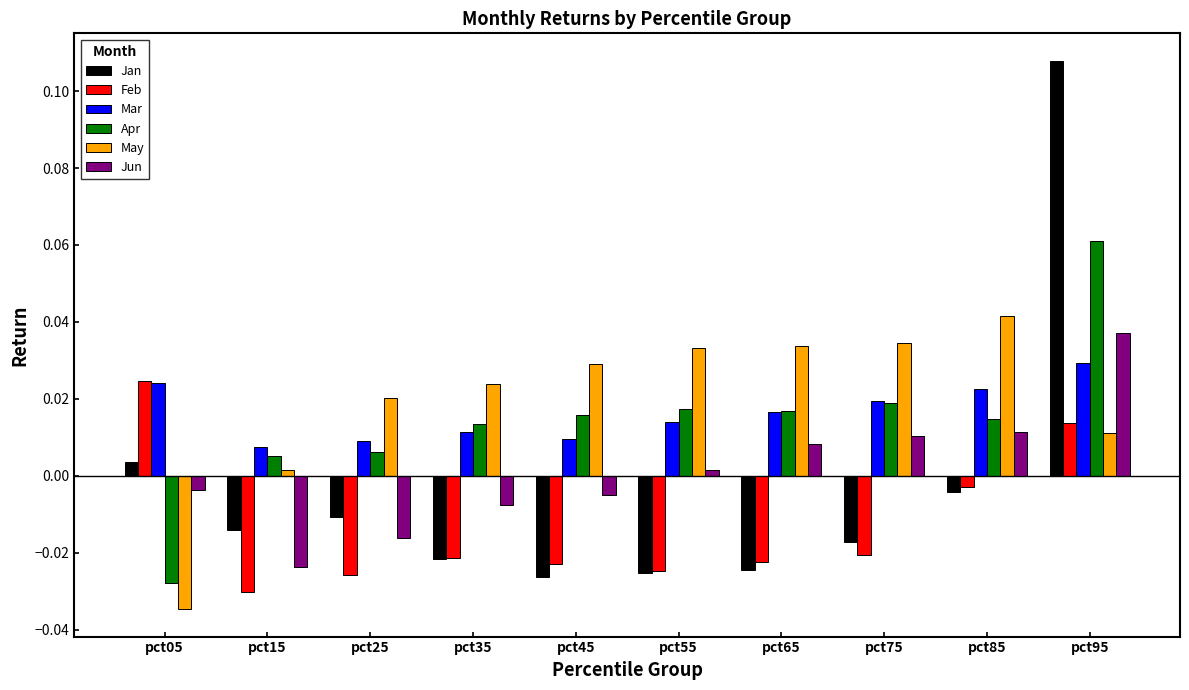

Which series changed the most between pct25 and pct75?

Jun